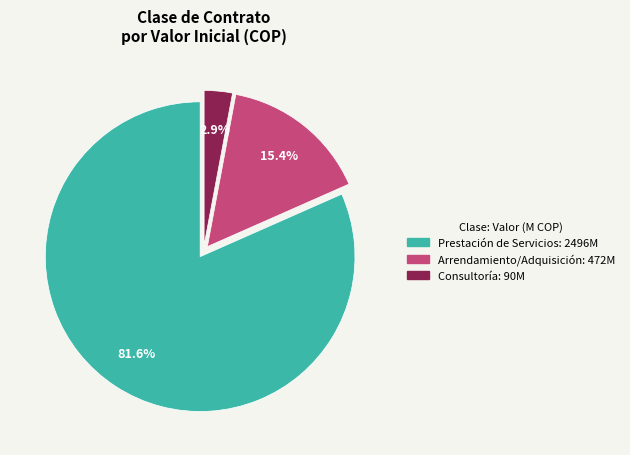

How many slices are in this pie chart?

3